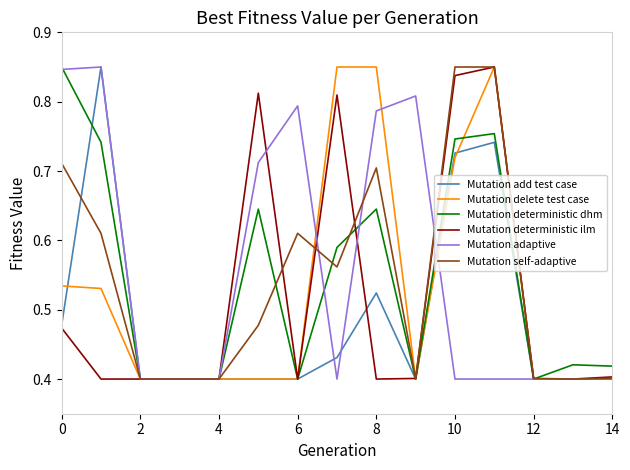

Is this an area chart (filled region under the line)?

No